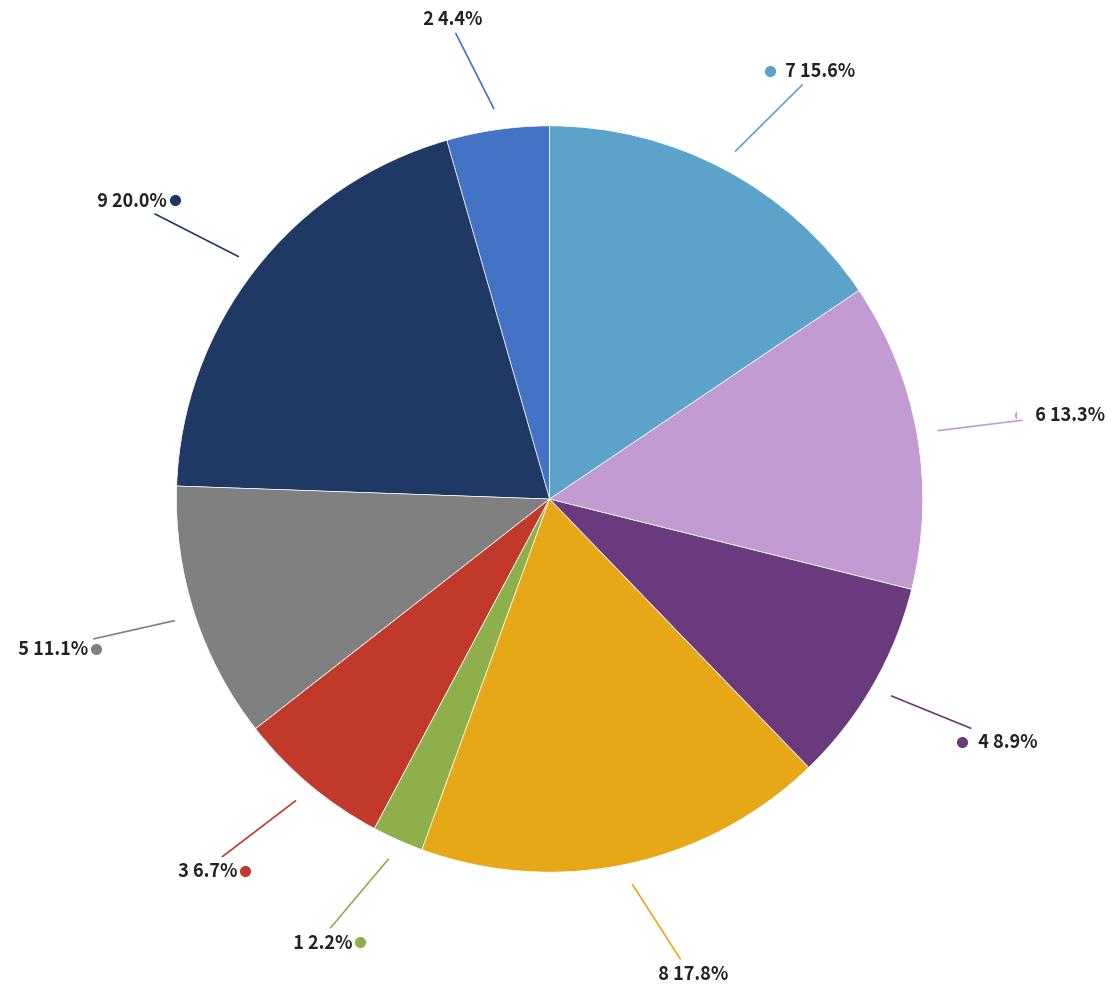

Is there a majority slice in this chart?

No